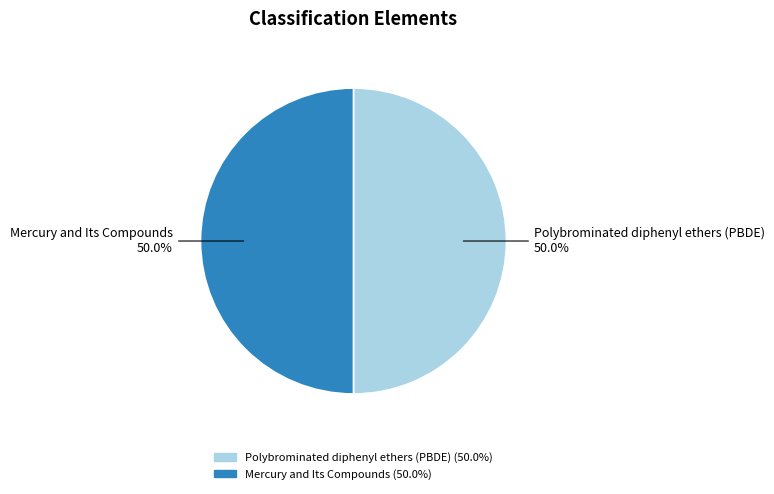

To the nearest percent, what percentage of the pie is Mercury and Its Compounds?

50%